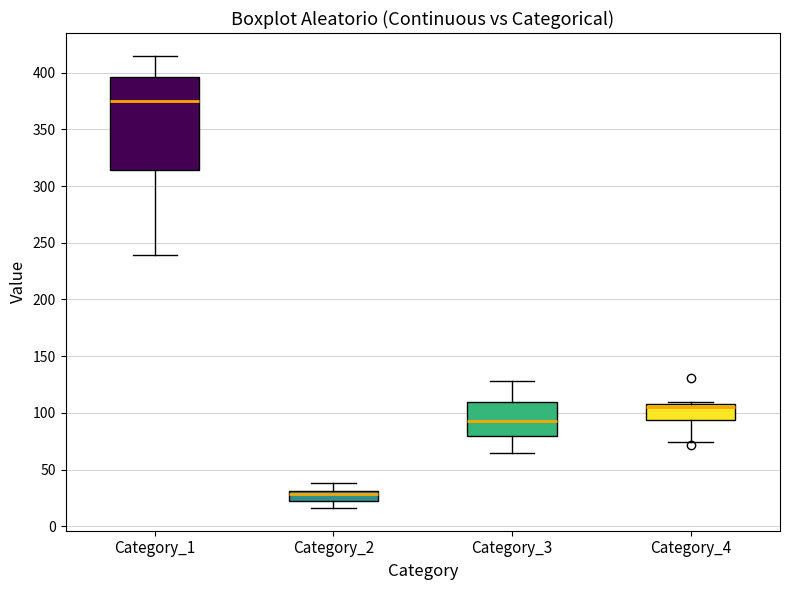

Reading left to right, transcribe this box plot: for each box, give where its median line is, the range the box spans, and where its two whiskers end, as read against the y-axis. The values are not printed on the chart, so give them approximately, as read against the axis.

Category_1: median 375, box 315 to 395, whiskers 240 to 415
Category_2: median 30 (just below the box's upper edge), box 20 to 30, whiskers 15 to 40
Category_3: median 95, box 80 to 110, whiskers 65 to 130
Category_4: median 105, box 95 to 110, whiskers 75 to 110 (just above the box's upper edge)